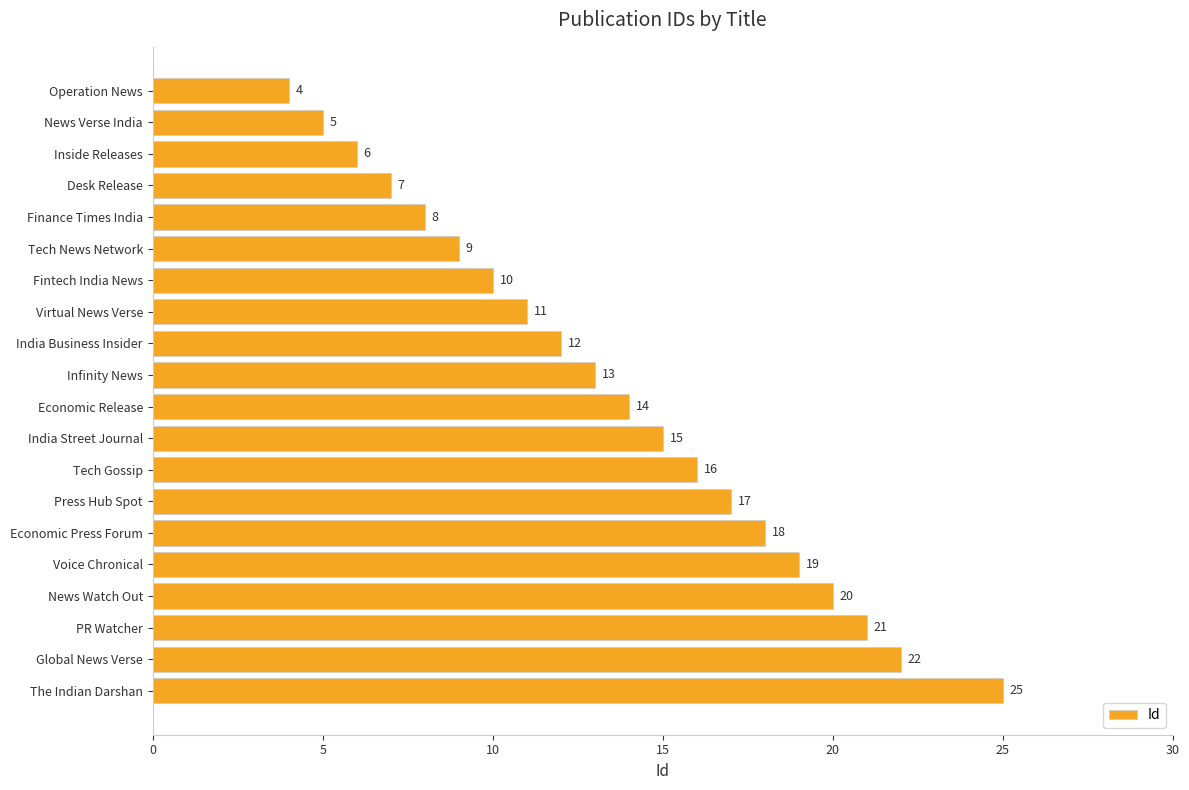

What is the maximum value shown in the chart?

25